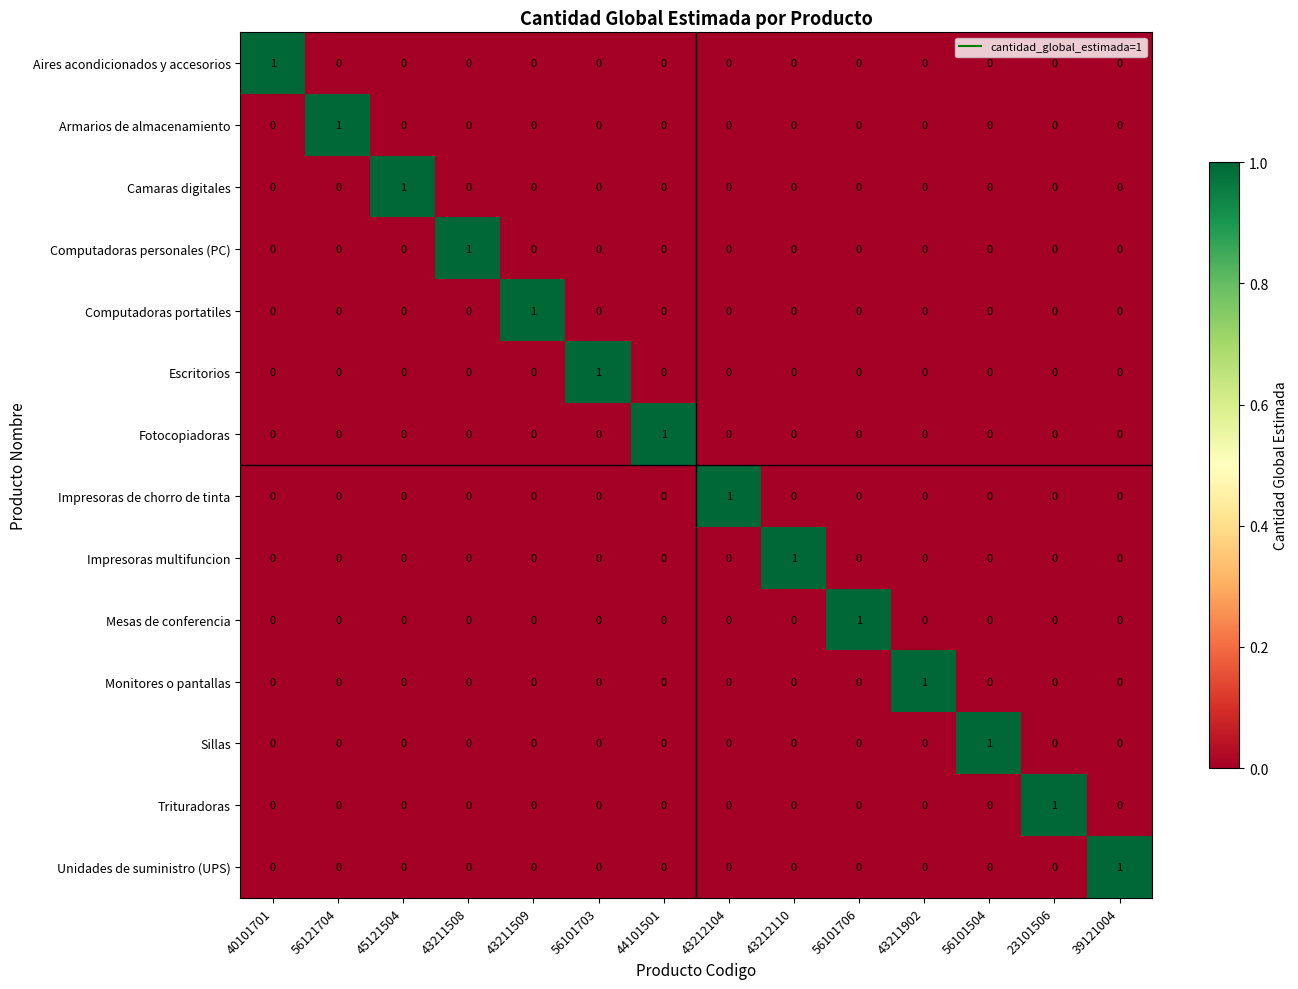

Which category has the highest value in the Unidades de suministro (UPS) series?

39121004